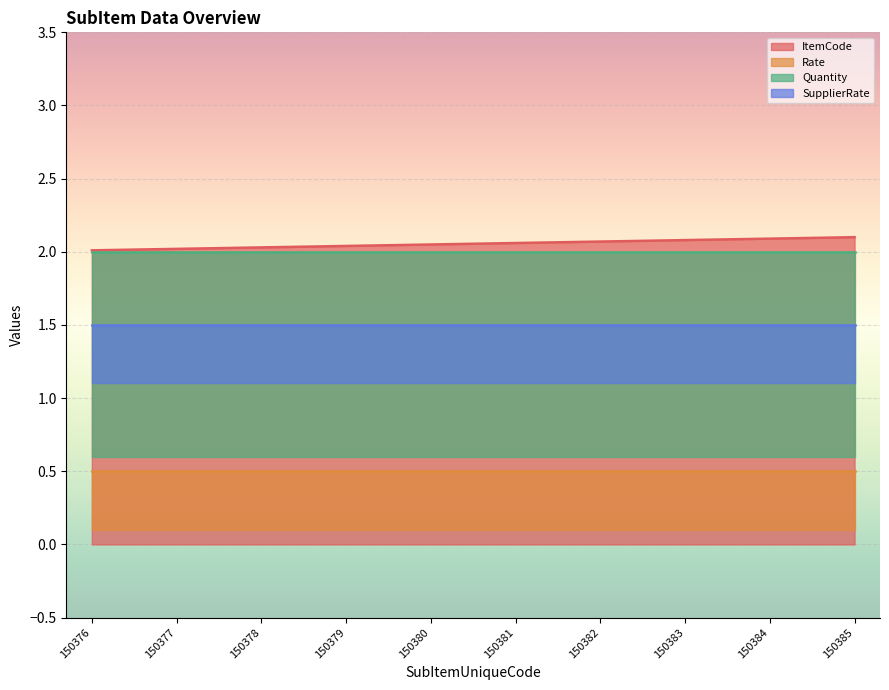

Does the chart display data point markers on the line(s)?

No